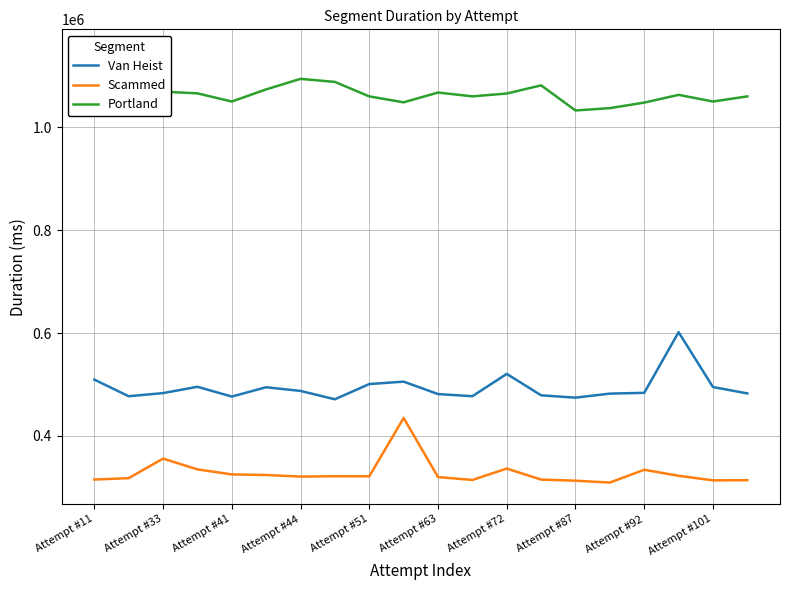

What is the maximum value for Van Heist?

601574